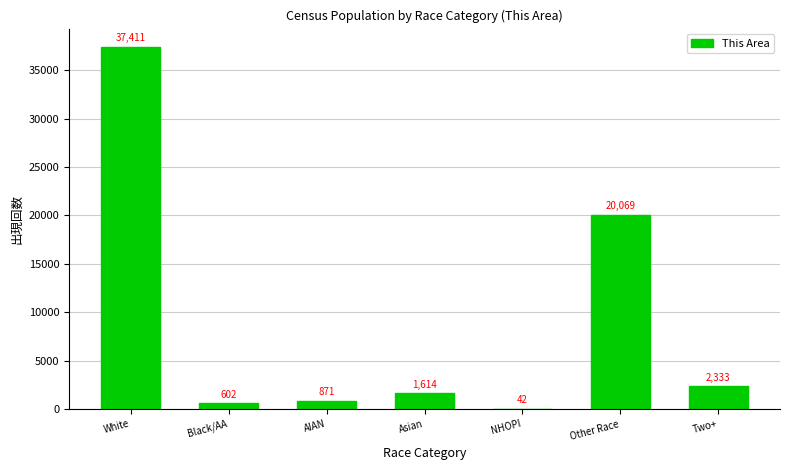

Reading left to right, transcribe all the data shown in this chart.

White=37411	Black/AA=602	AIAN=871	Asian=1614	NHOPI=42	Other Race=20069	Two+=2333